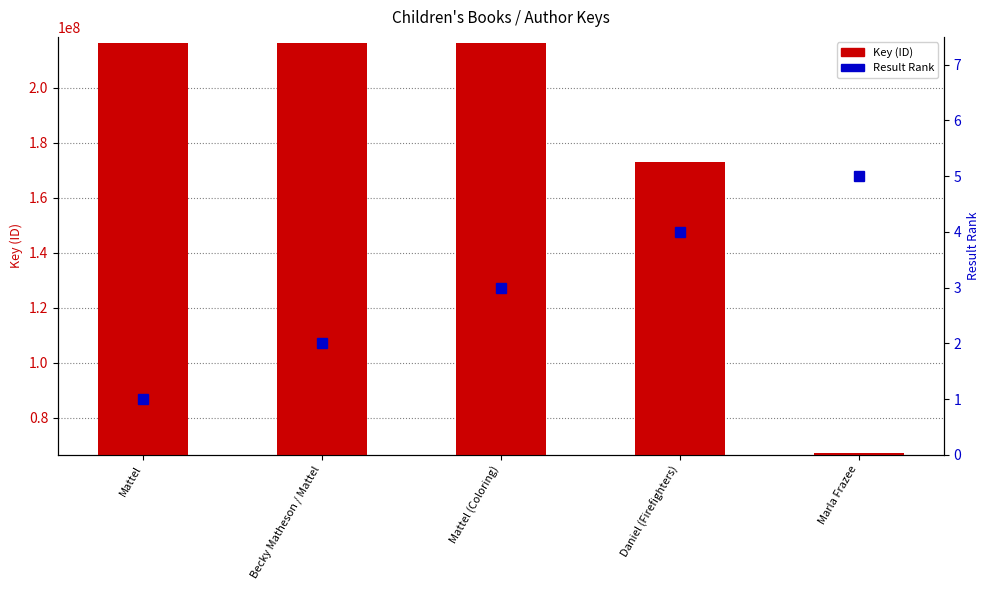

Is the value of Result Rank at Daniel (Firefighters) greater than the value of Key (ID) at Mattel?

No